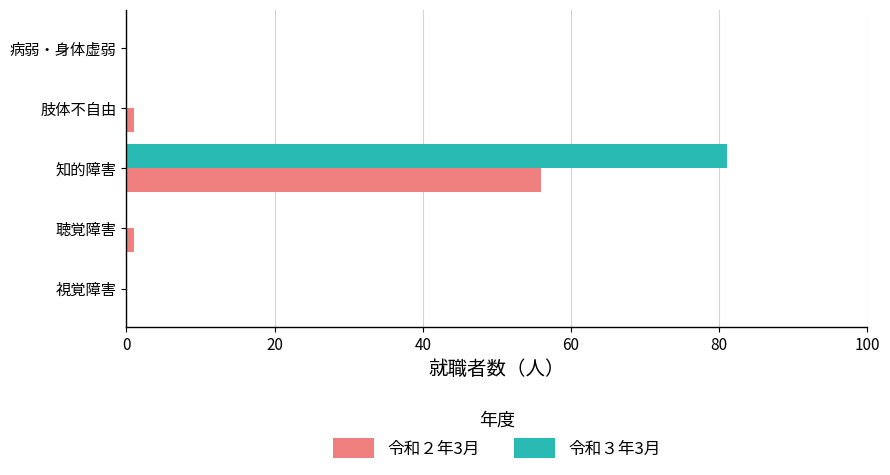

Which category has the highest value across all series?

知的障害